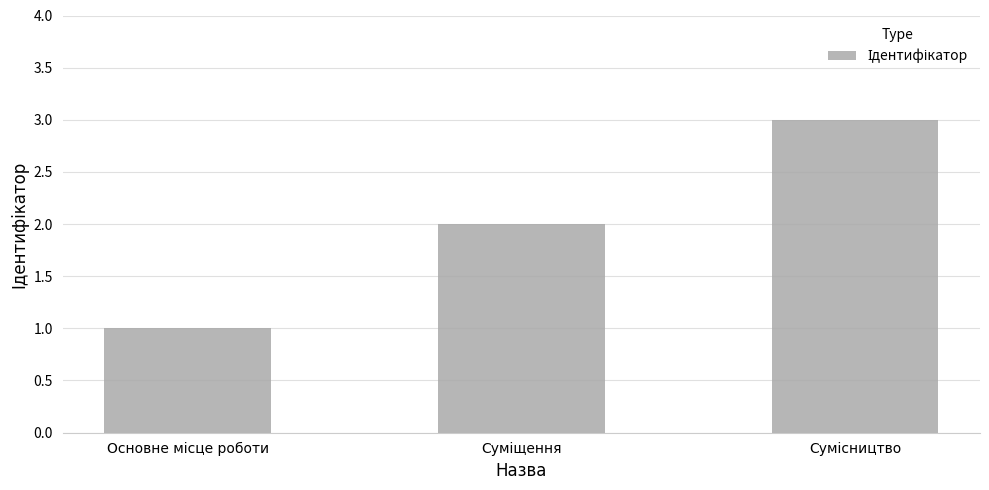

What is the sum of all values?

6